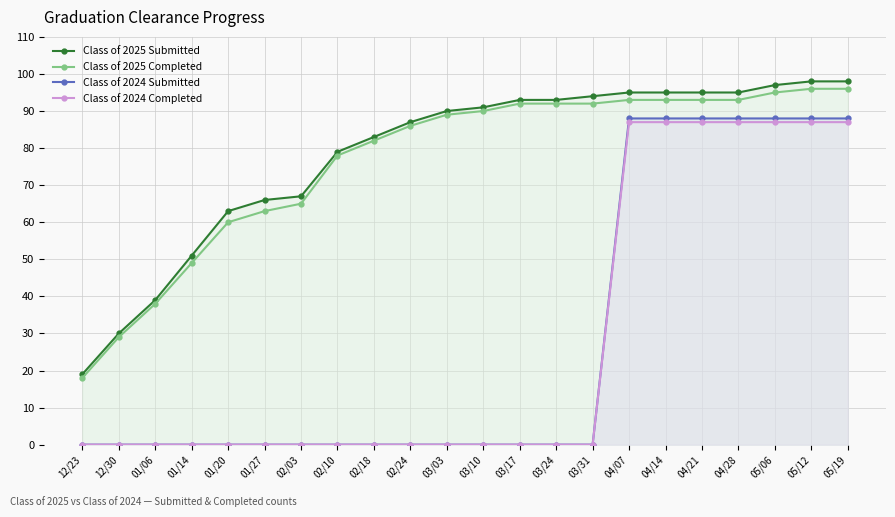

True or false: Class of 2024 Submitted and Class of 2024 Completed cross at least once.

False